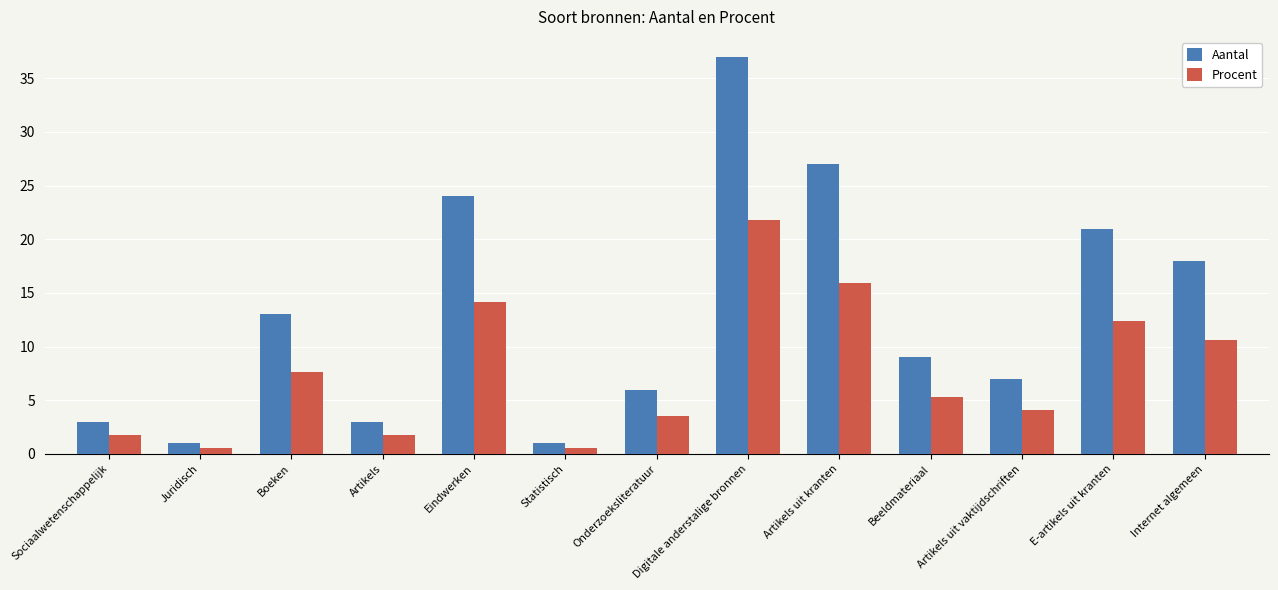

What is the average value of the Procent series?

7.7